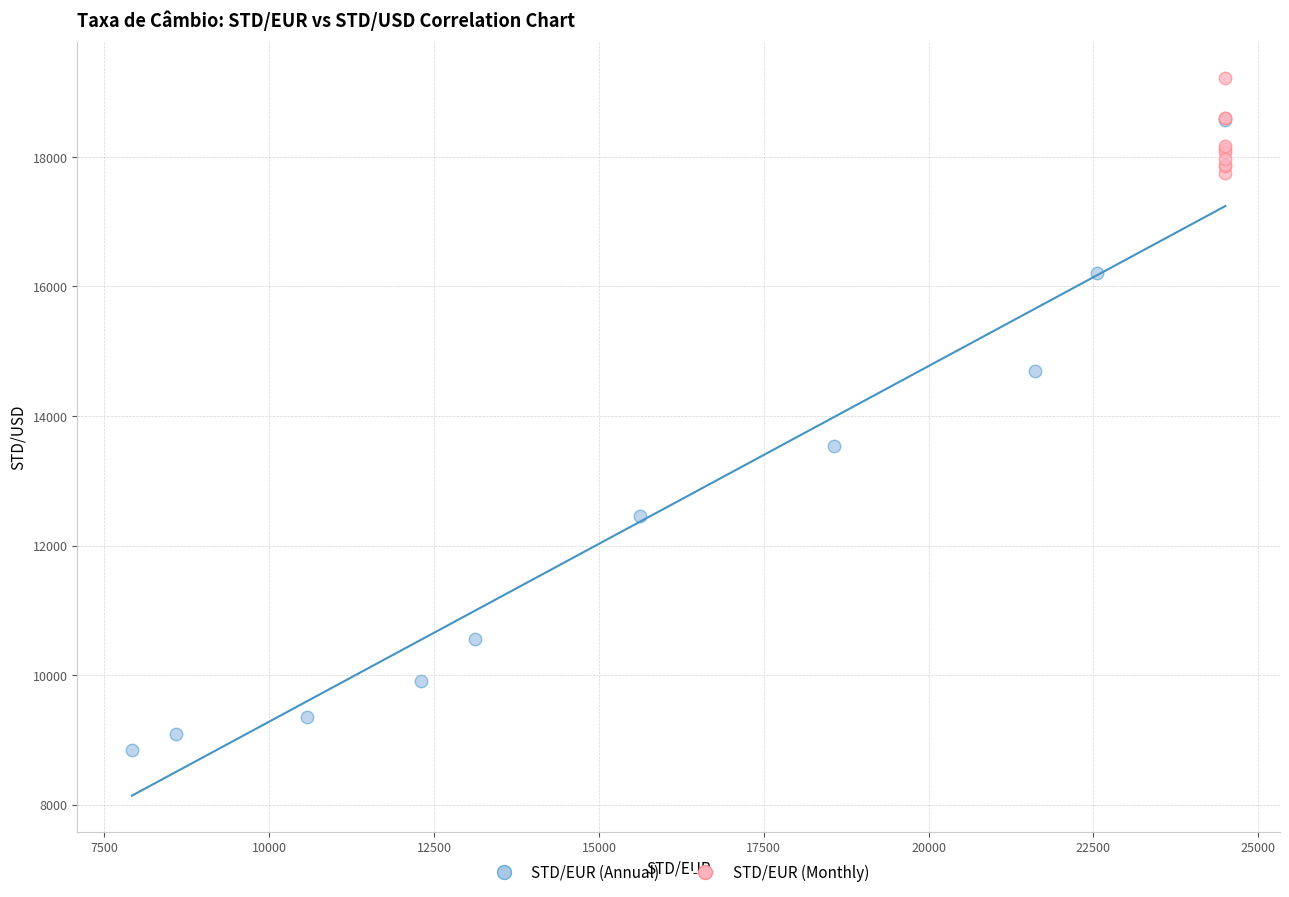

Which series contains the lowest Y value?

STD/EUR (Annual)